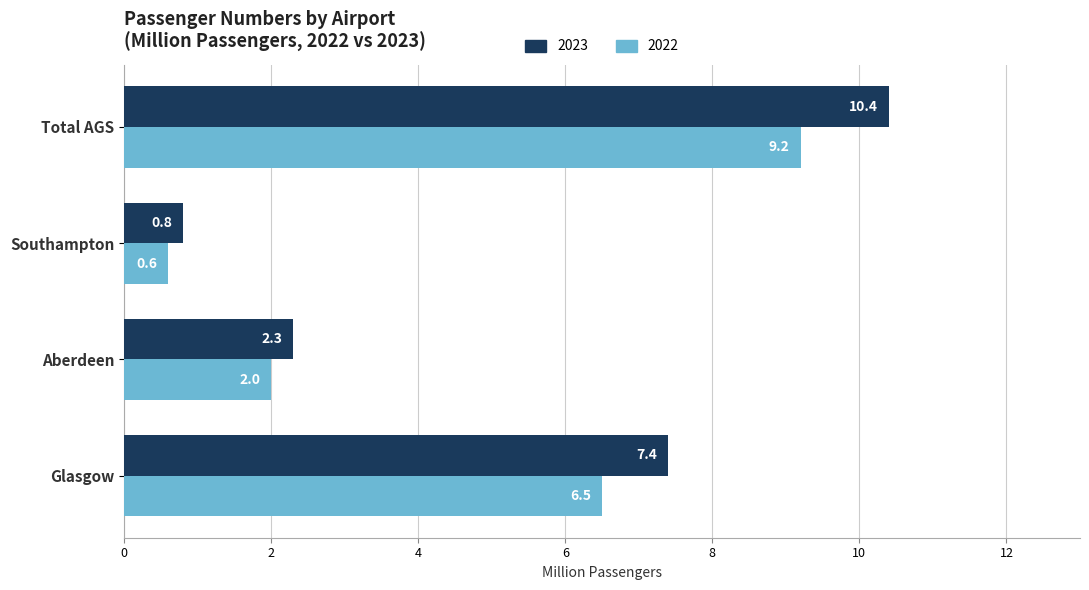

Which series has the largest total across all categories?

2023